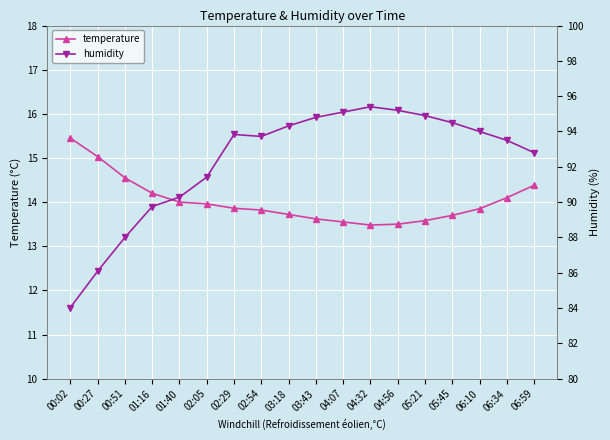

What is the difference between the maximum and minimum values in the humidity series?

11.4